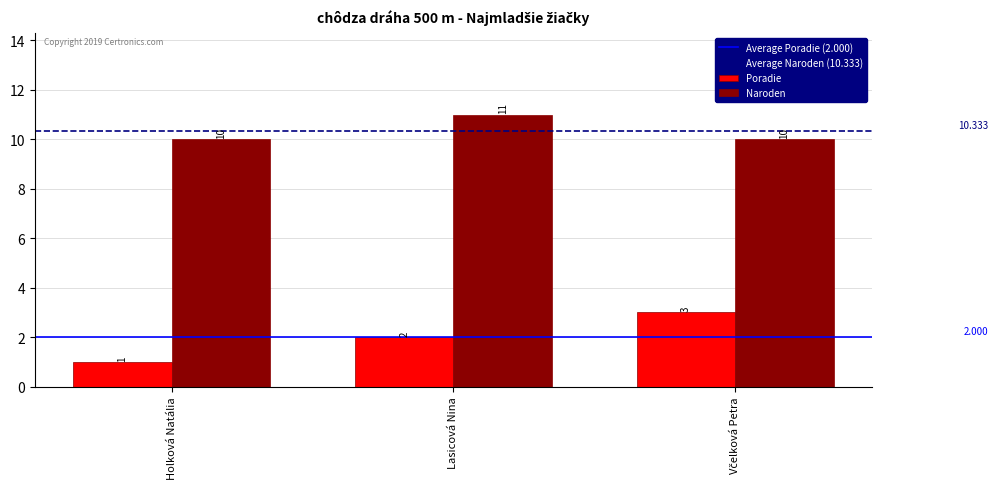

What is the maximum value for Poradie?

3